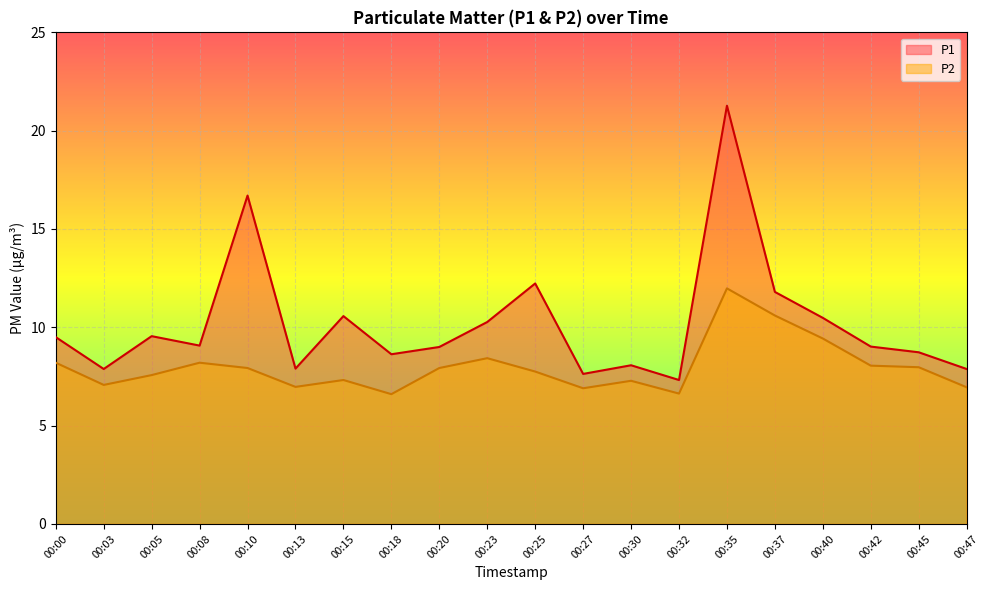

Rank the series by their average value, from highest to lowest.

P1, P2